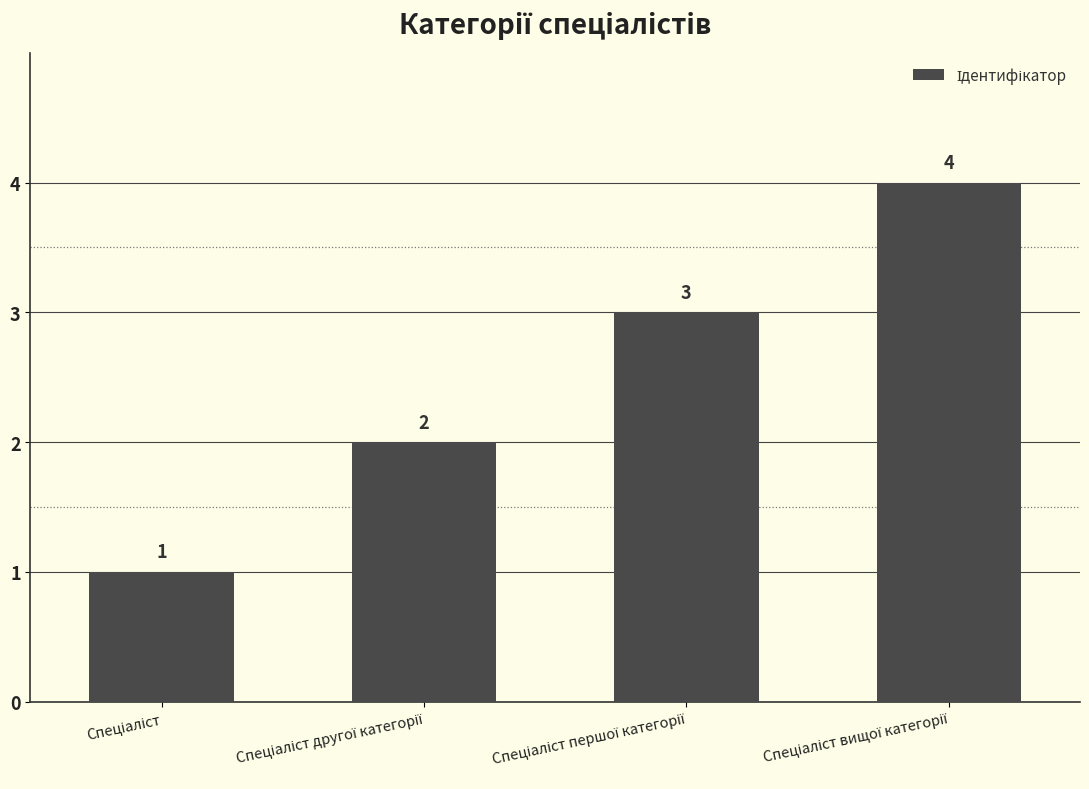

What is the maximum value shown in the chart?

4